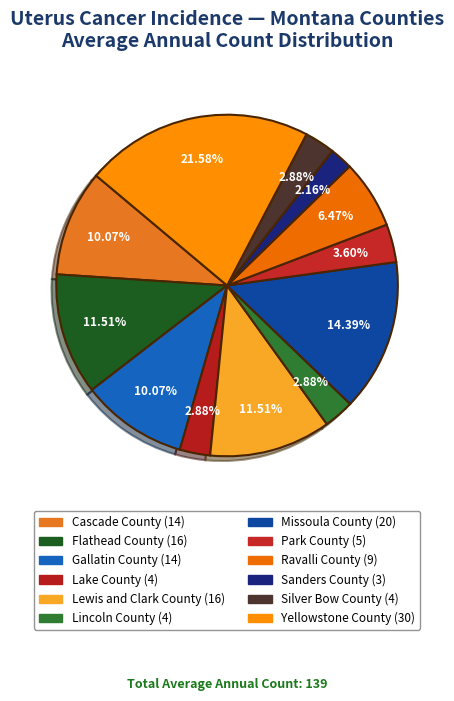

How many segments does this pie chart have?

12